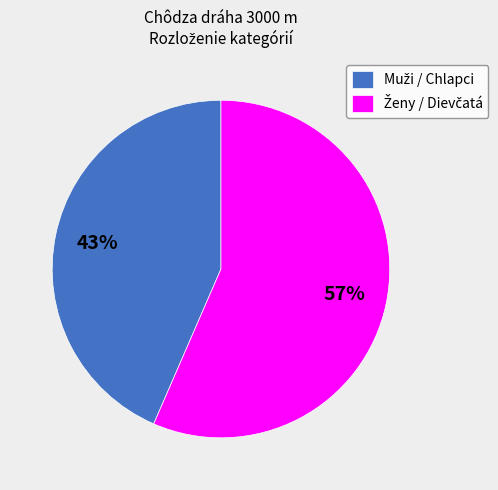

Does any single category account for the majority?

Yes